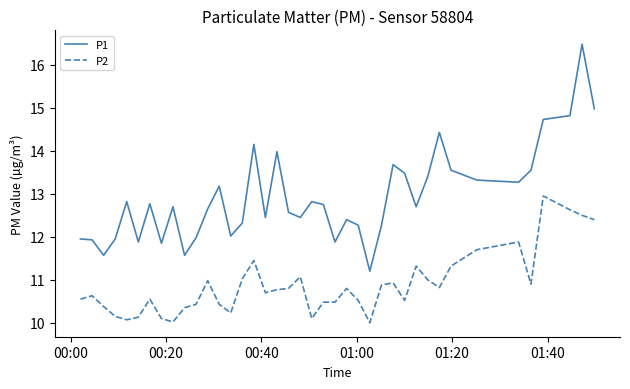

True or false: P2 and P1 intersect in this chart.

False